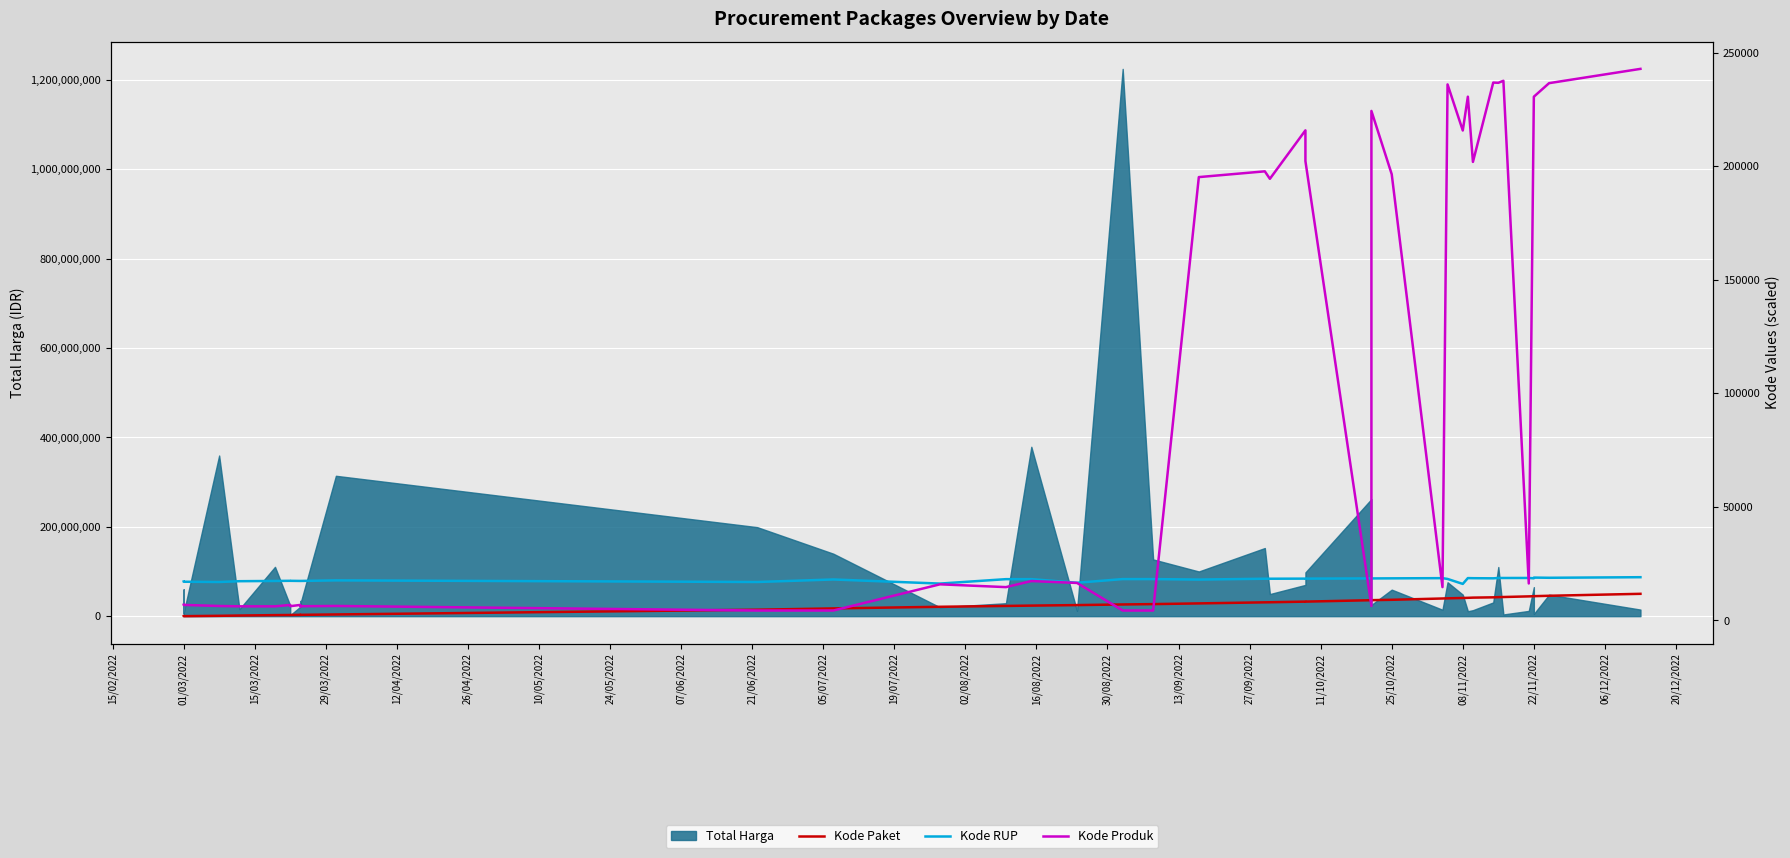

What is the difference between the maximum and second lowest values in the Kode Paket series?

9840.4